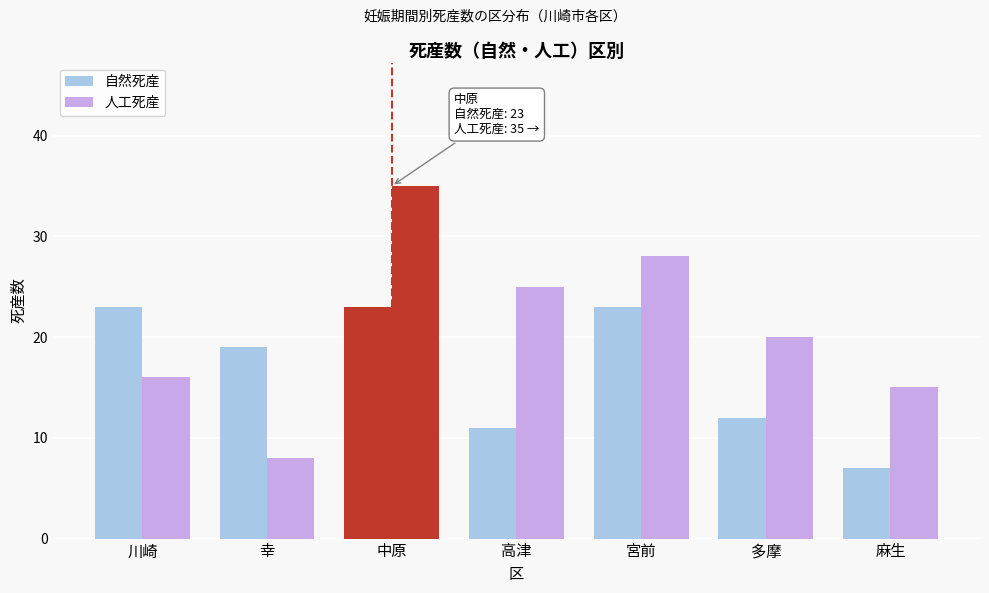

How many bars are there in total?

14